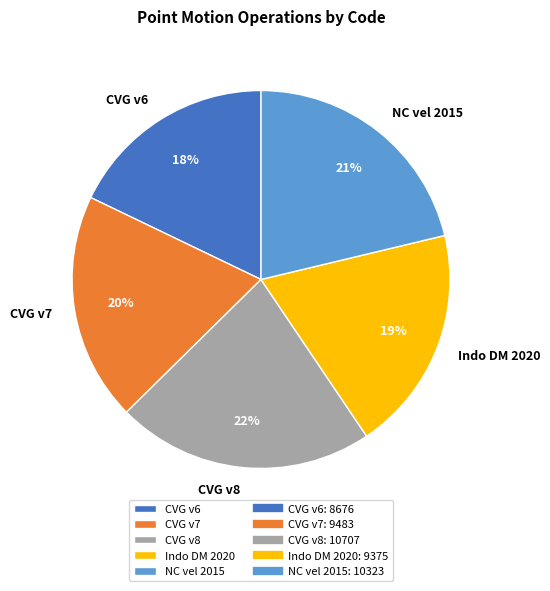

The CVG v6 slice represents 7% of the pie. True or false?

False